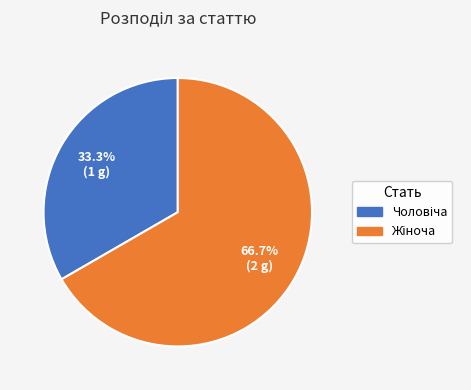

Does any single category account for the majority?

Yes